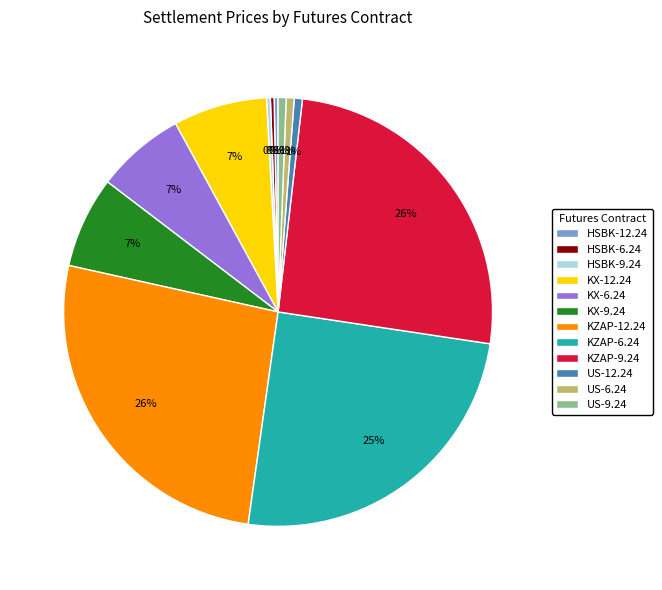

True or false: KZAP-12.24 accounts for 32% of the total.

False